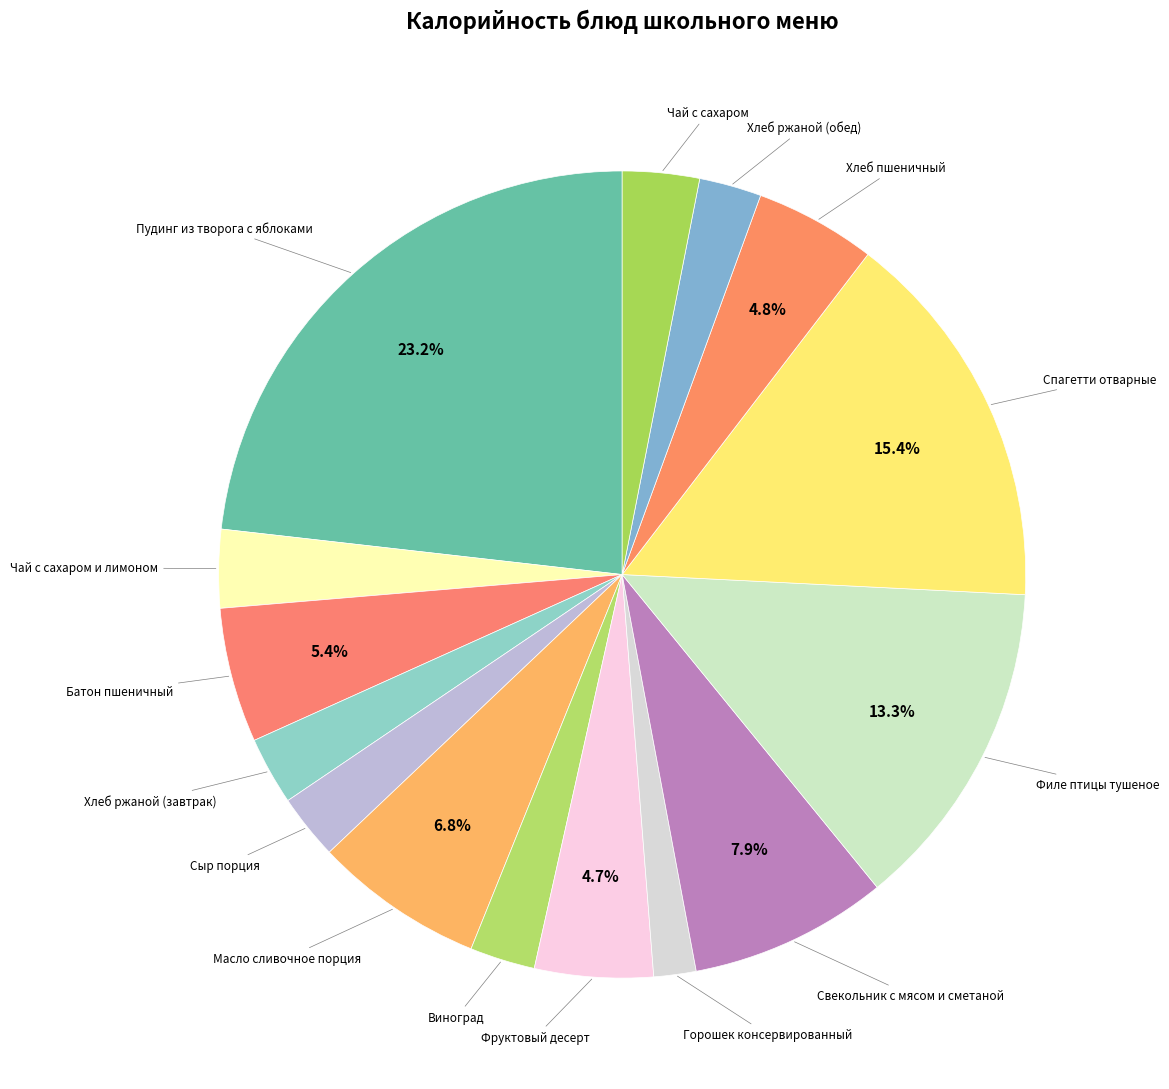

To the nearest percent, what is the difference between the Свекольник с мясом и сметаной and Хлеб ржаной (обед) slice percentages?

5%